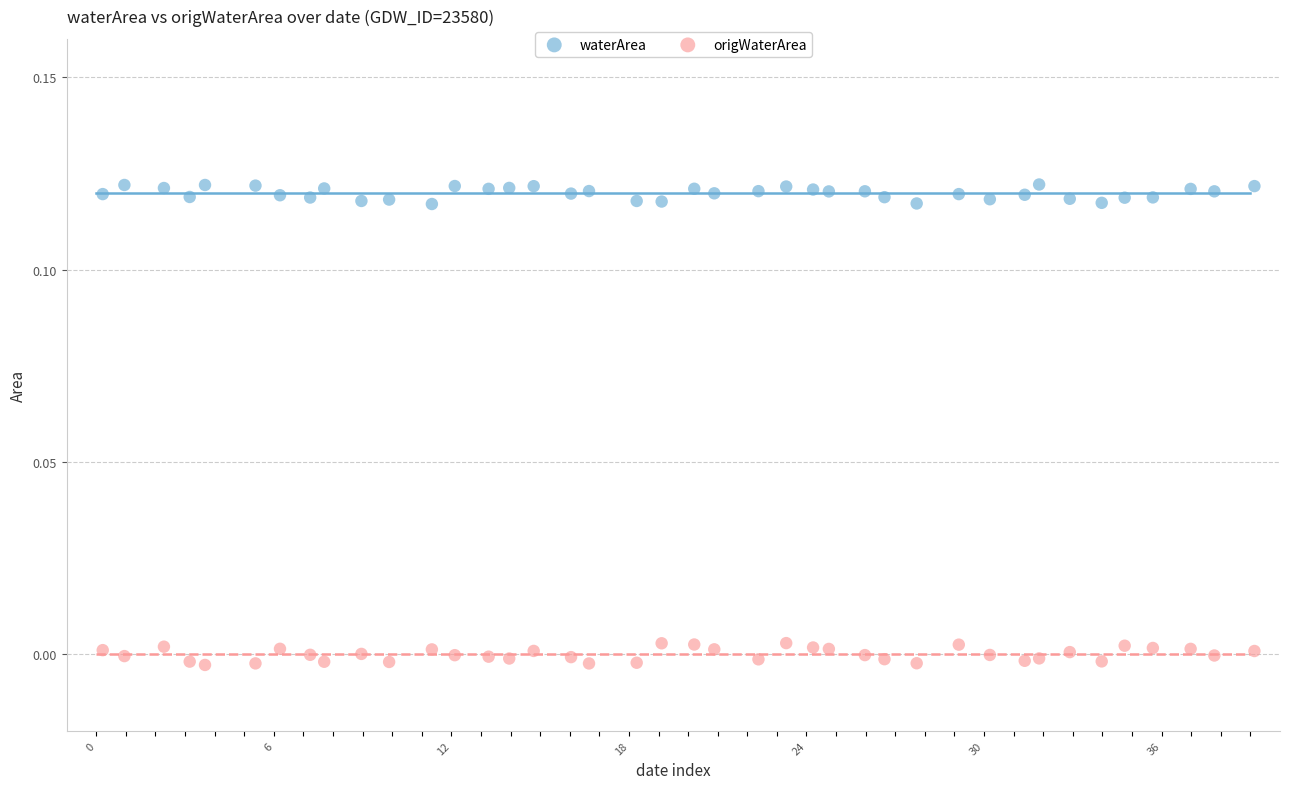

Which series reaches the maximum Y coordinate?

waterArea